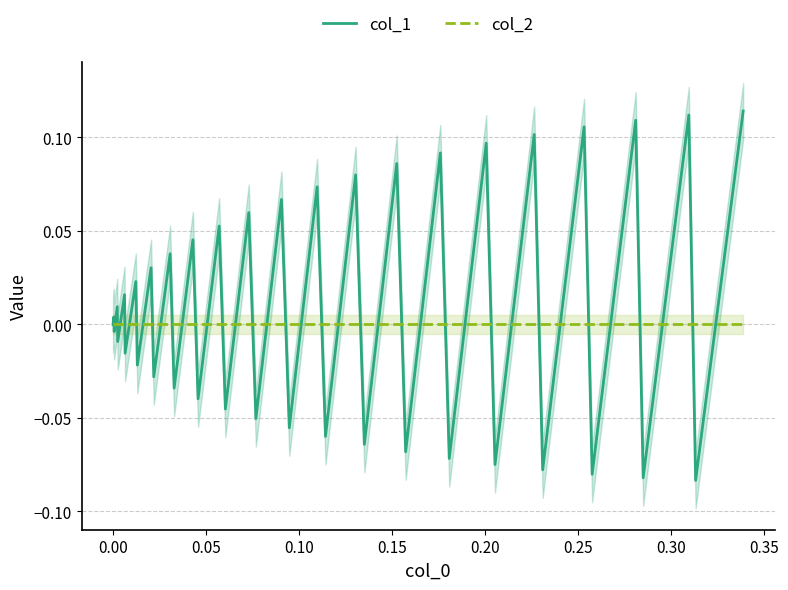

Reading right to left, transcribe all the data shown in this chart.

col_1: 0.1	-0.1	0.1	-0.1	0.1	-0.1	0.1	-0.1	0.1	-0.1	0.1	-0.1	0.1	-0.1	0.1	-0.1	0.1	-0.1	0.1	-0.1	0.1	-0.1	0.1	-0.0	0.1	-0.0	0.0	-0.0	0.0	-0.0	0.0	-0.0	0.0	-0.0	0.0	-0.0	0.0	-0.0	0.0	0.0
col_2: 0.0	0.0	0.0	0.0	0.0	0.0	0.0	0.0	0.0	0.0	0.0	0.0	0.0	0.0	0.0	0.0	0.0	0.0	0.0	0.0	0.0	0.0	0.0	0.0	0.0	0.0	0.0	0.0	0.0	0.0	0.0	0.0	0.0	0.0	0.0	0.0	0.0	0.0	0.0	0.0